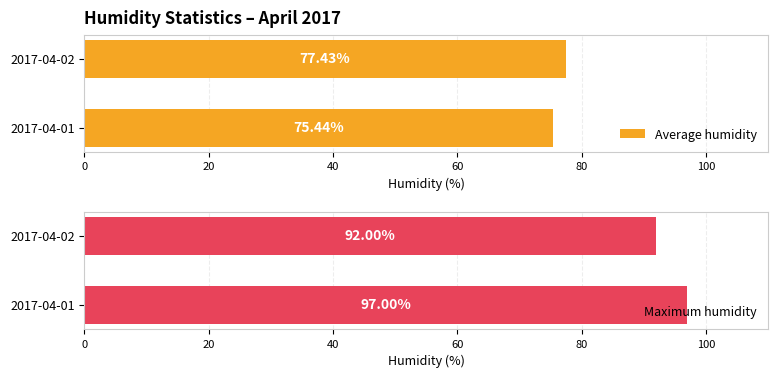

At which label does Maximum humidity reach its minimum?

2017-04-02